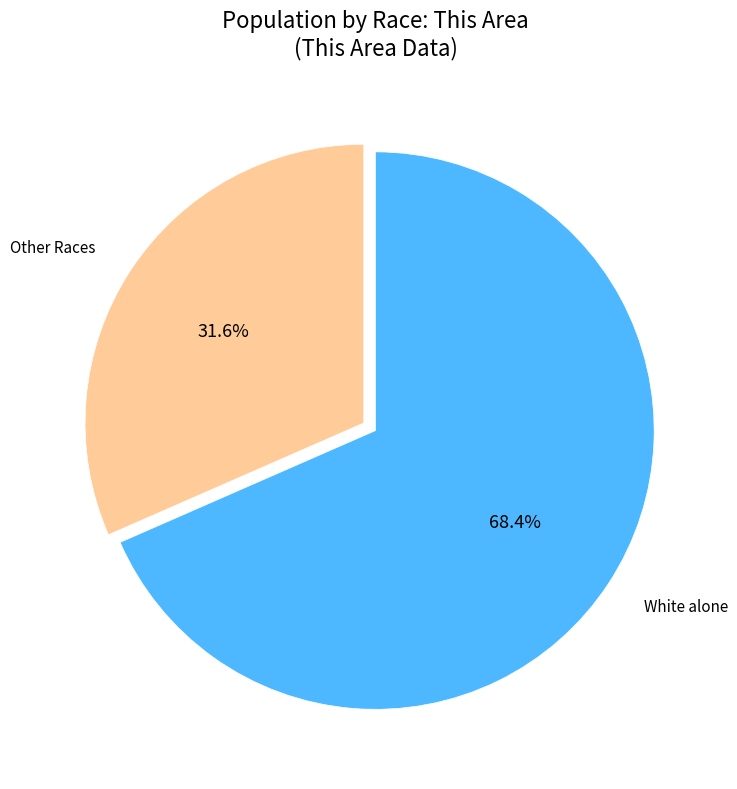

To the nearest percent, what is the difference between the largest and smallest slice percentages?

37%